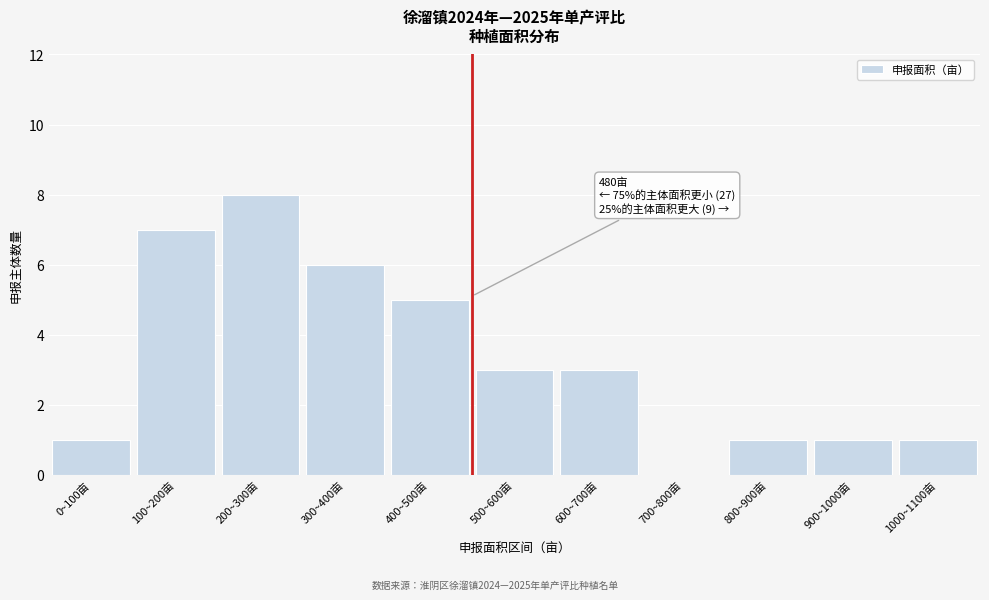

Reading left to right, what are all the values shown in this chart?

0~100亩=1	100~200亩=7	200~300亩=8	300~400亩=6	400~500亩=5	500~600亩=3	600~700亩=3	700~800亩=0	800~900亩=1	900~1000亩=1	1000~1100亩=1